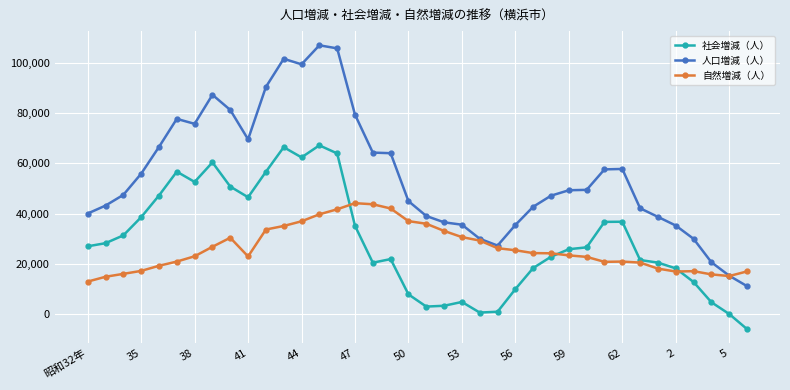

Rank the series by their maximum value, from lowest to highest.

自然増減（人）, 社会増減（人）, 人口増減（人）